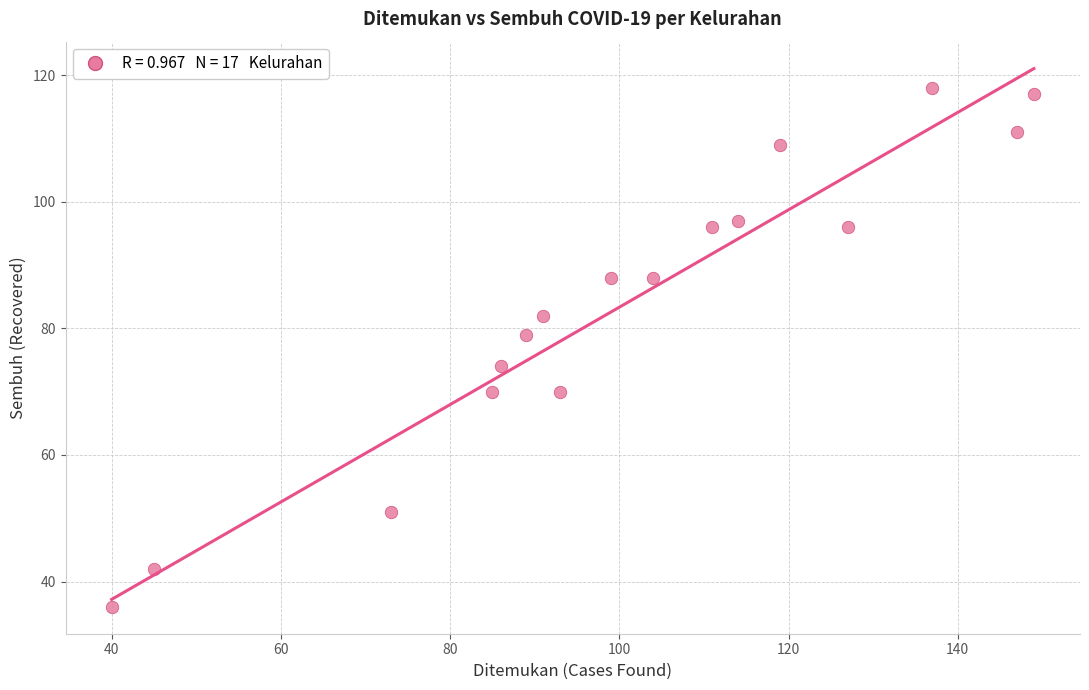

What is the range of Y values (max minus min)?

82